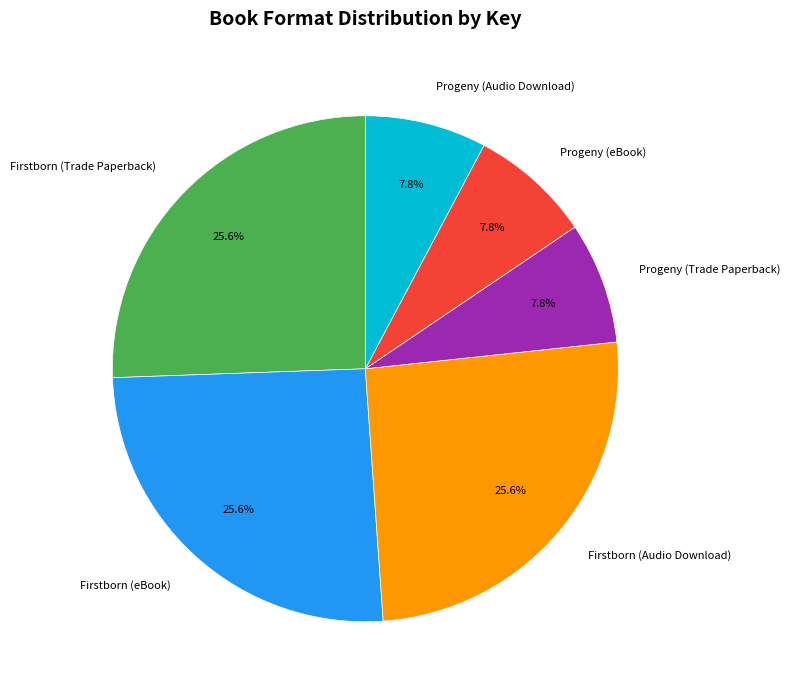

What is the ratio of the value at Firstborn (Trade Paperback) to the value at Progeny (Trade Paperback)?

3.3